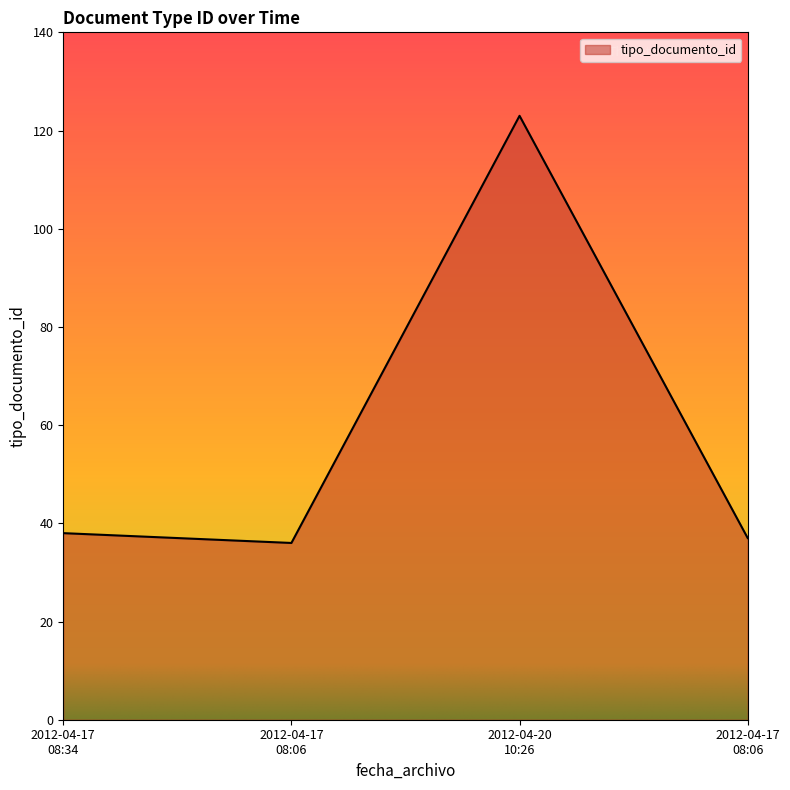

How many lines are shown in the chart?

1